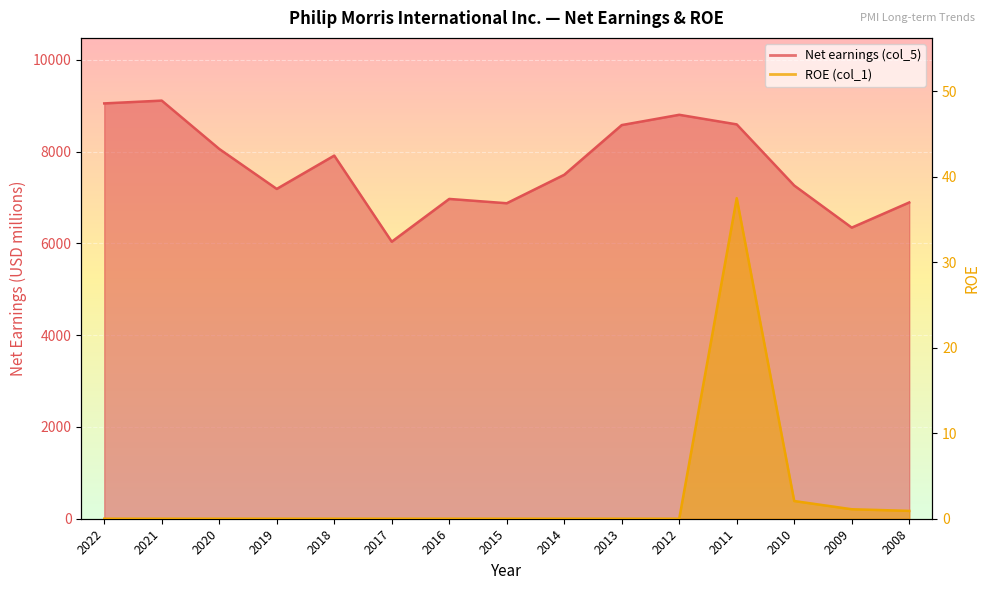

Reading left to right, what are all the values shown in this chart?

Net earnings (col_5): 9048.0	9109.0	8056.0	7185.0	7911.0	6035.0	6967.0	6873.0	7493.0	8576.0	8800.0	8591.0	7259.0	6342.0	6890.0
ROE (col_1): 0.0	0.0	0.0	0.0	0.0	0.0	0.0	0.0	0.0	0.0	0.0	37.5	2.1	1.1	0.9